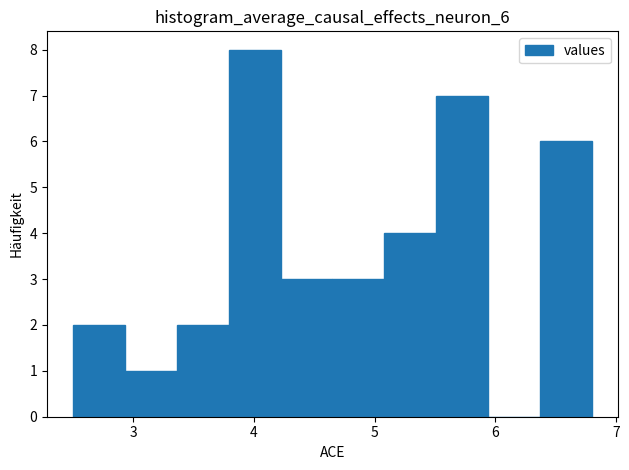

Reading left to right, transcribe this chart: for each bar, give the range it covers on the x-axis and its height. Neither the bar edges nor the heights are printed on the chart, so give them approximately, as read against the axes.

2.50 to 2.93: 2
2.93 to 3.36: 1
3.36 to 3.79: 2
3.79 to 4.22: 8
4.22 to 4.65: 3
4.65 to 5.08: 3
5.08 to 5.51: 4
5.51 to 5.94: 7
5.94 to 6.37: 0
6.37 to 6.80: 6